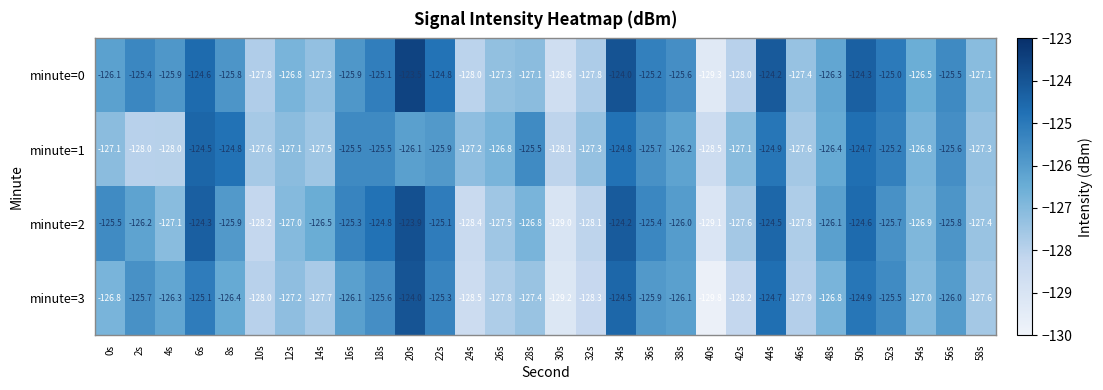

What is the difference between the highest and lowest values at 10s?

0.6